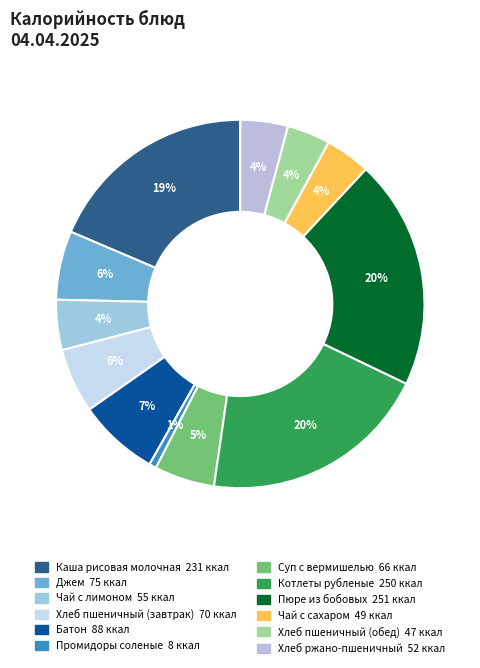

Do Котлеты рубленые and Промидоры соленые together represent more than half of the pie?

No